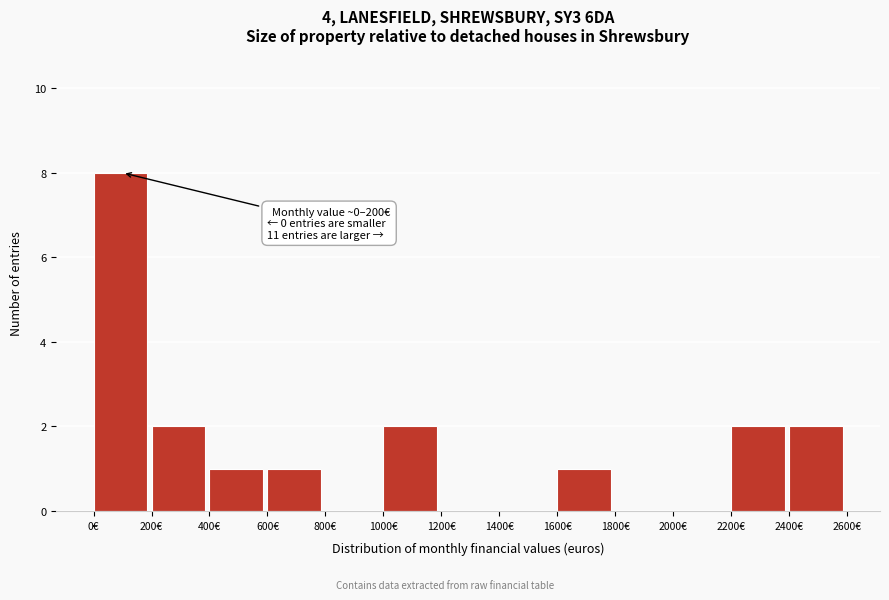

Over which range of the x-axis is the bar tallest?

0 to 200